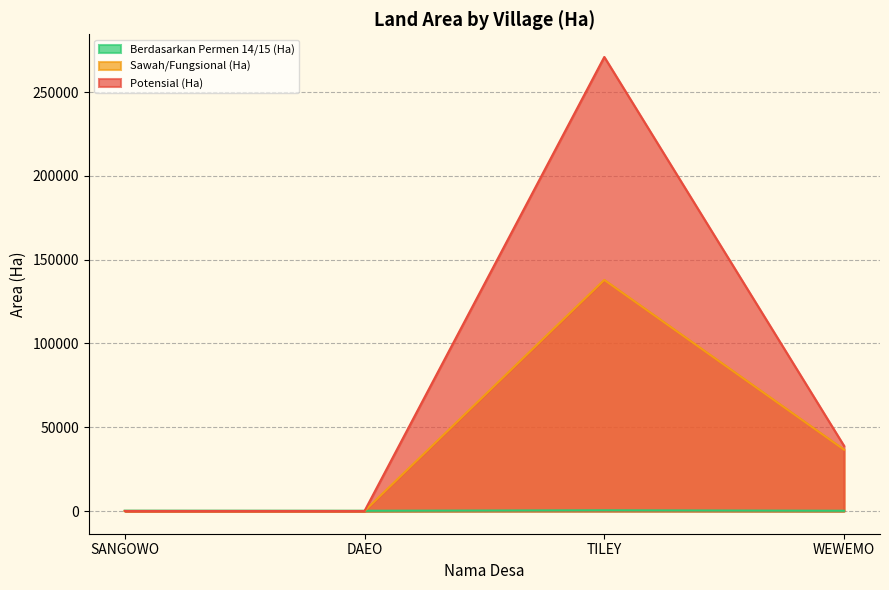

How many interior local peaks does the Berdasarkan Permen 14/15 (Ha) series have?

1